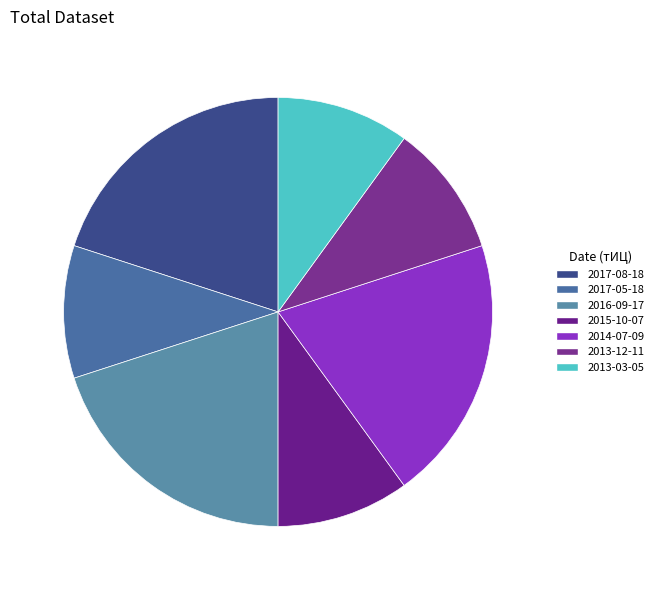

How many slices are in this pie chart?

7